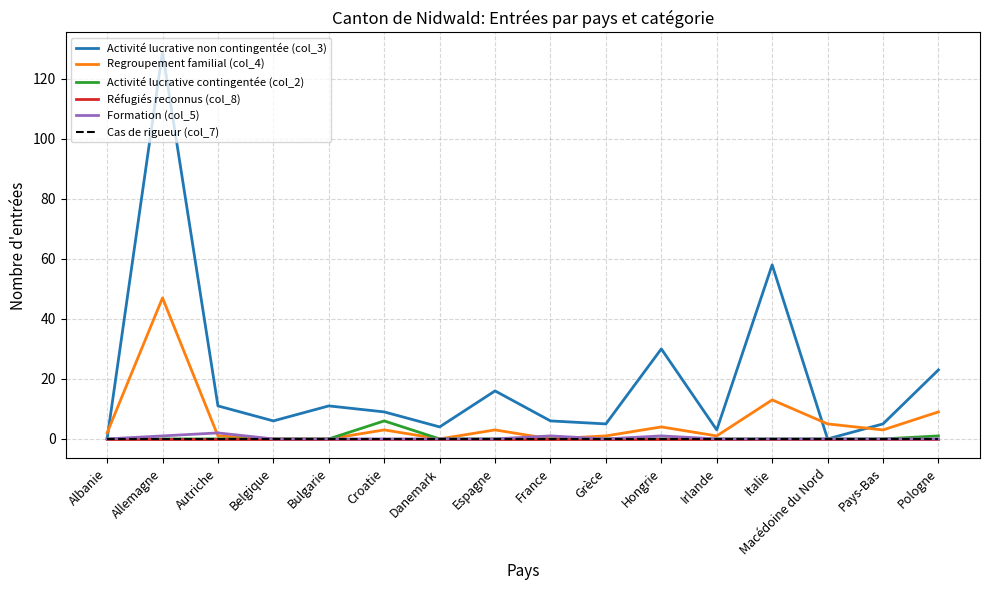

Between Hongrie and Pologne, which is larger?

Hongrie